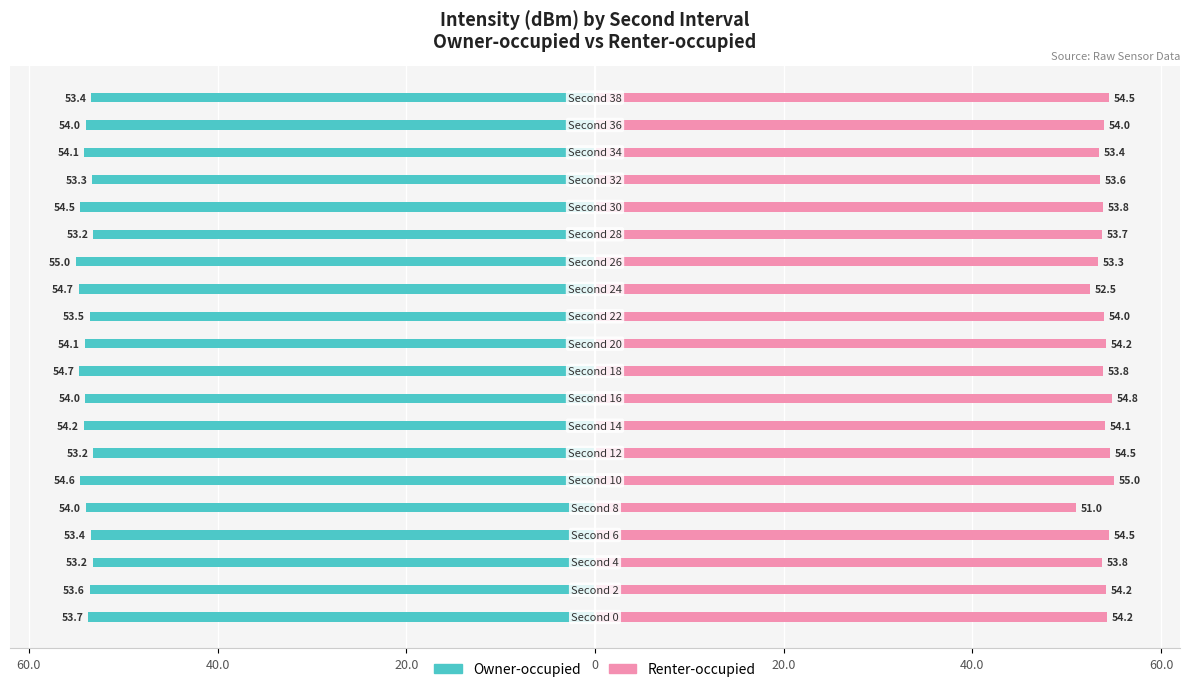

How many bars are there in total?

40